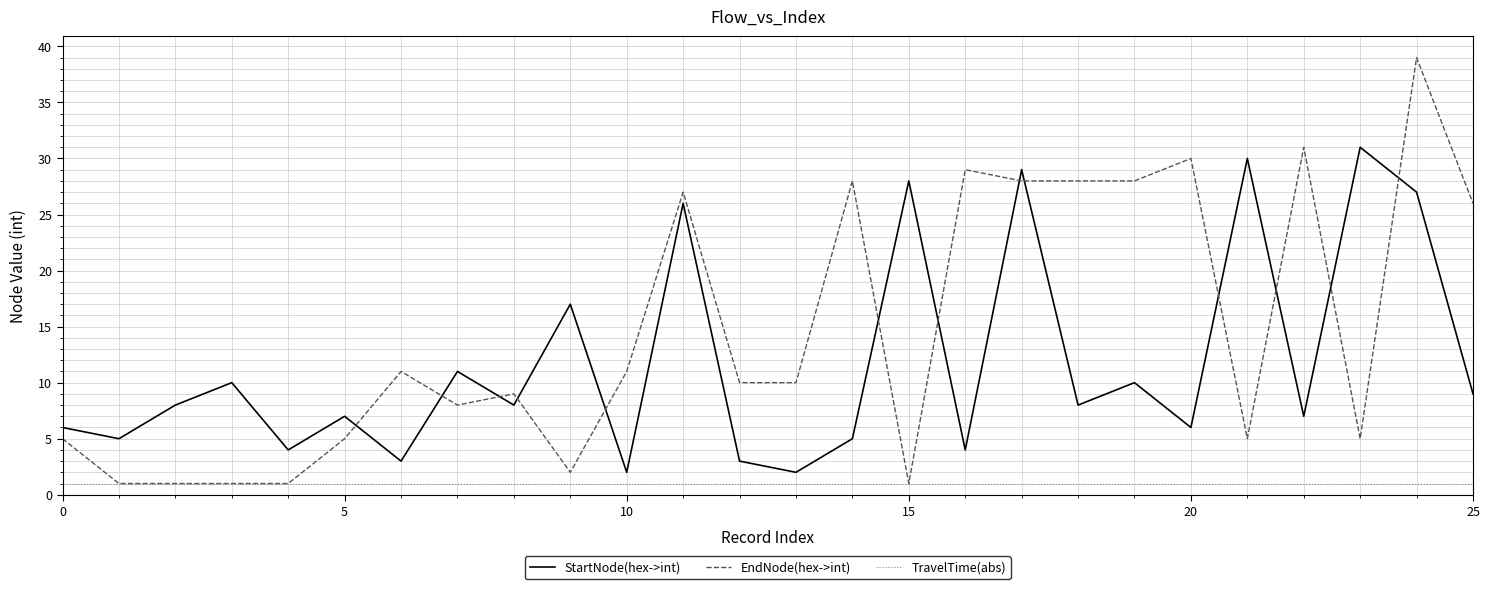

Rank the series by their average value, from lowest to highest.

TravelTime(abs), StartNode(hex->int), EndNode(hex->int)